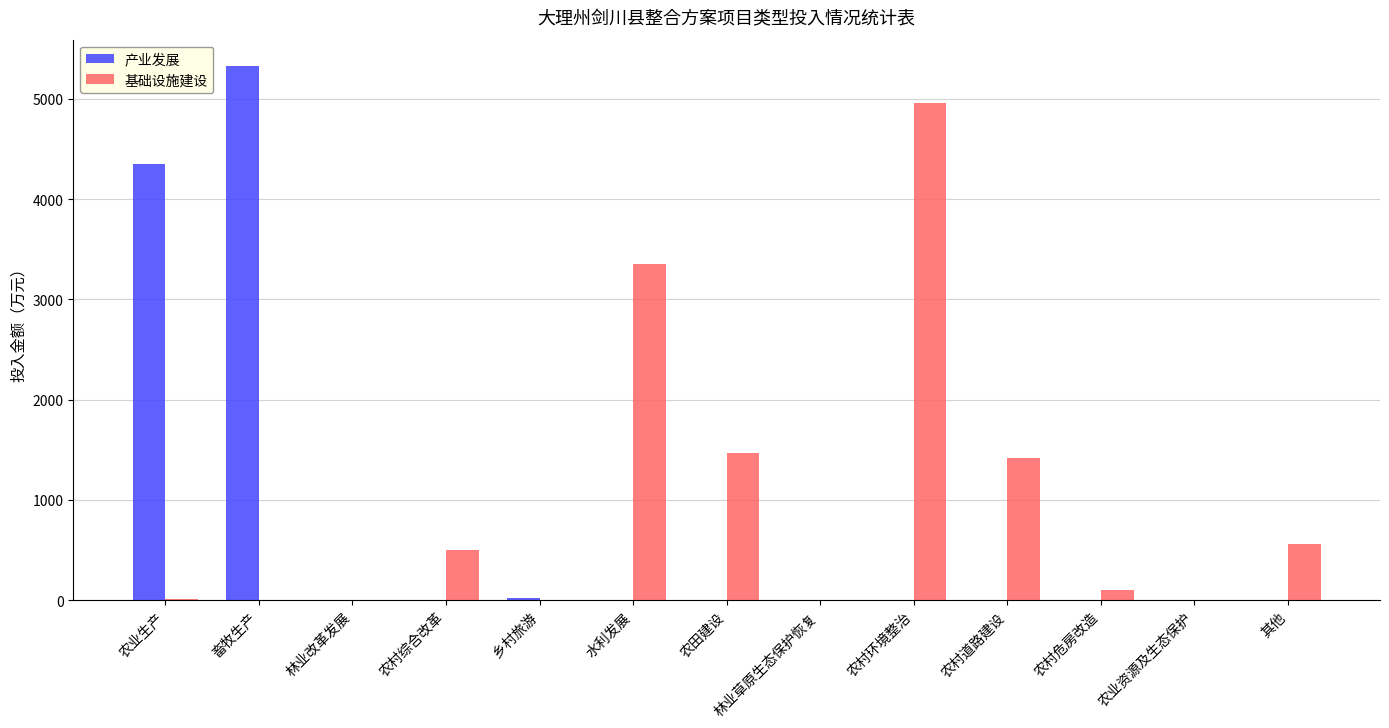

What is the highest value of the 产业发展 series?

5324.0